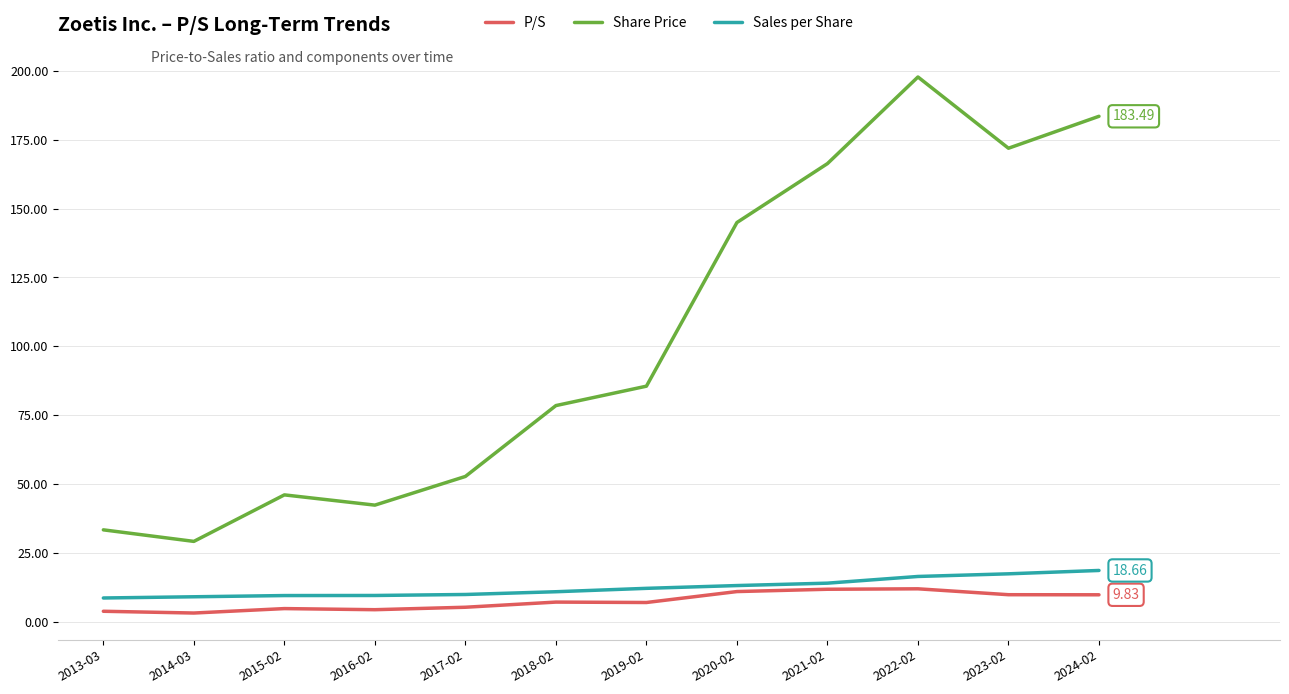

What is the difference between the maximum and minimum values in the Sales per Share series?

10.0